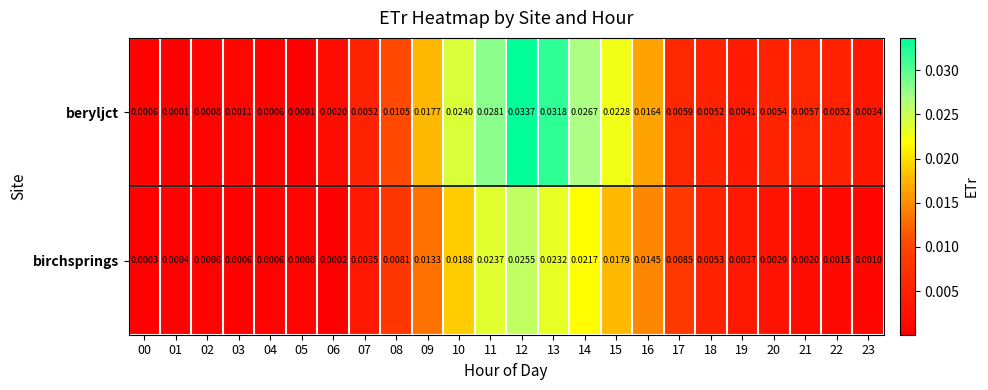

How many distinct data groups are displayed?

2